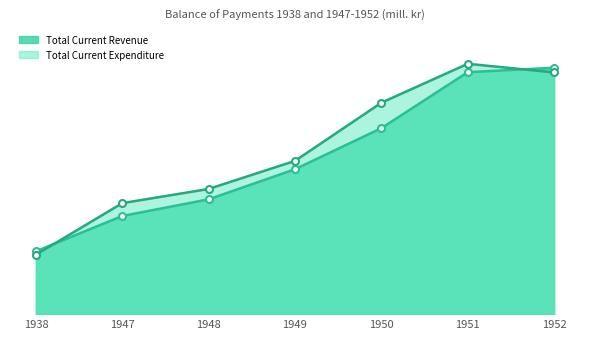

What is the spread (max minus min) of values at 1951?

273